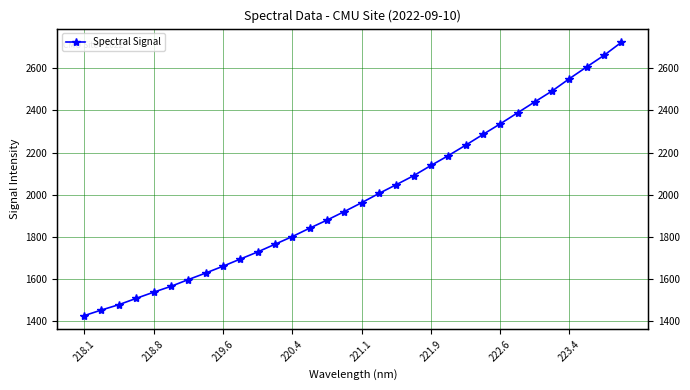

Count the number of data series in this chart.

1